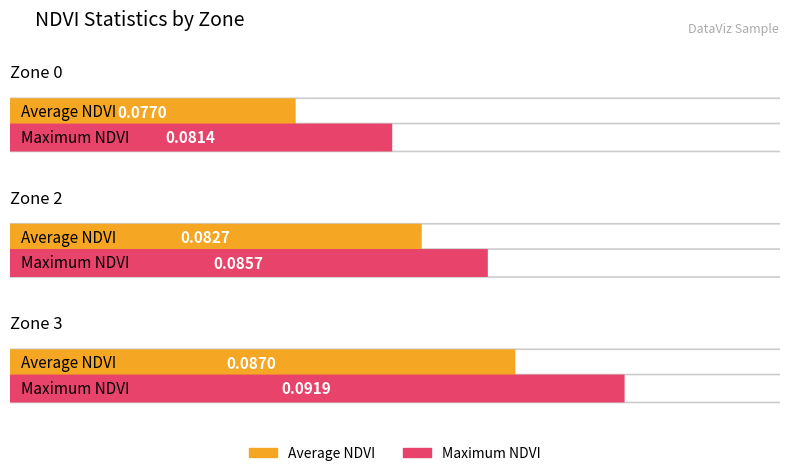

Rank the categories by Average NDVI value from highest to lowest.

Zone 3, Zone 2, Zone 0